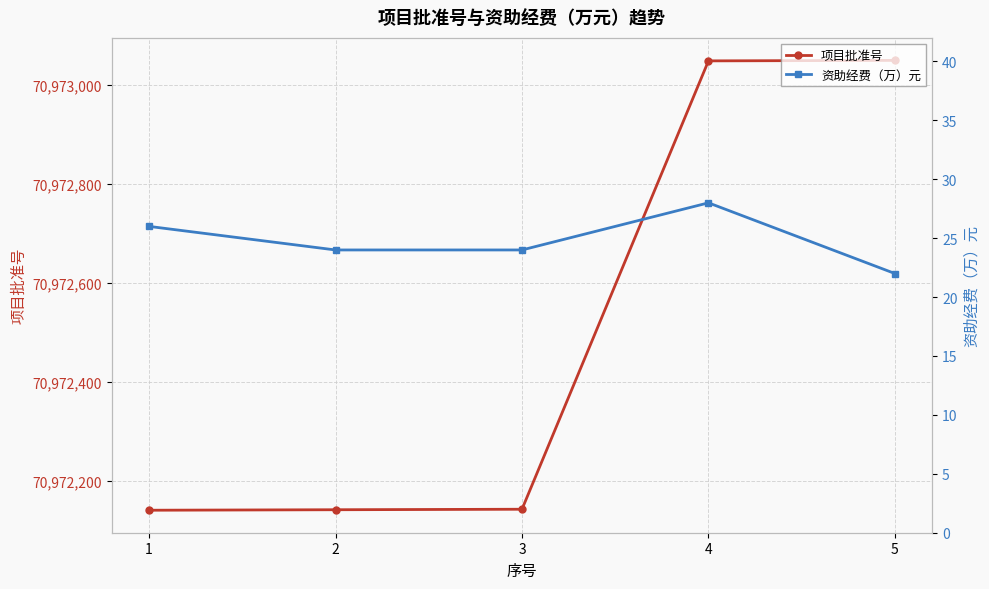

At how many categories does at least one series exceed 64783309?

5